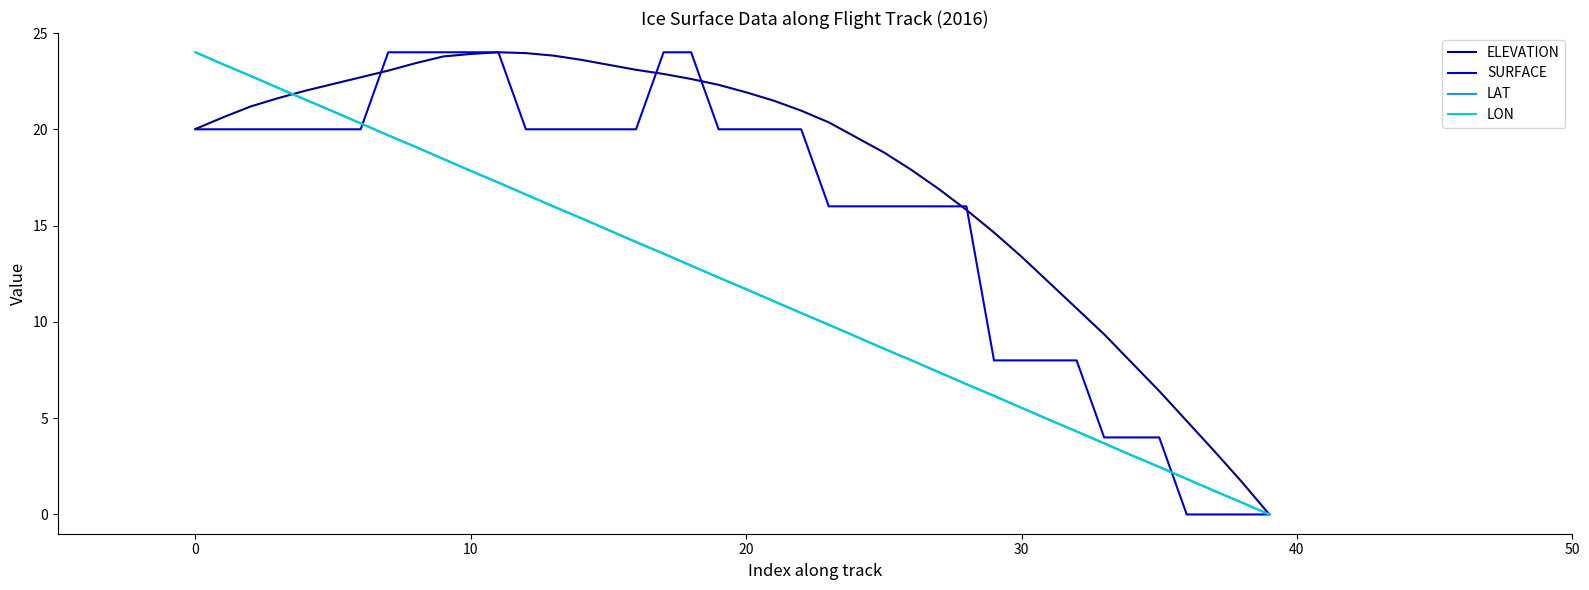

How many lines are shown in the chart?

4